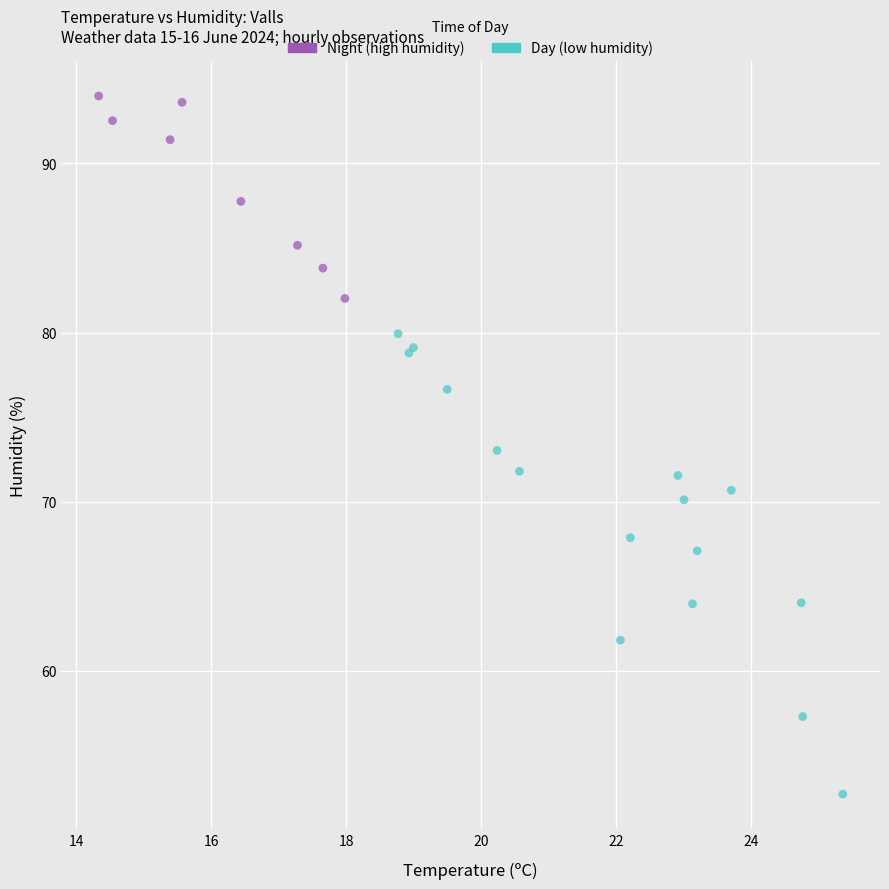

What are all the series names shown in the legend?

Night (high humidity), Day (low humidity)